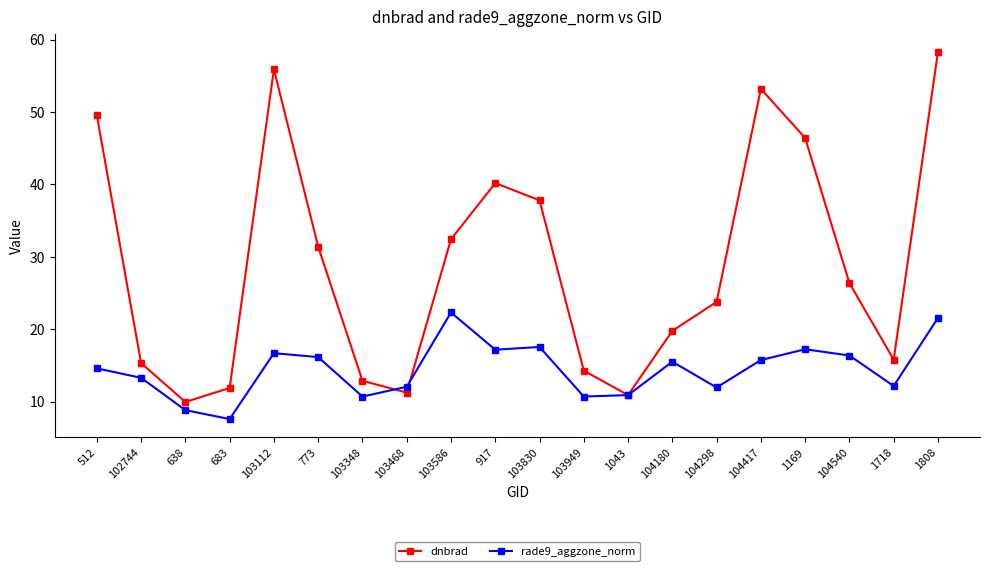

What is the label of the 1st point from the right?

1808